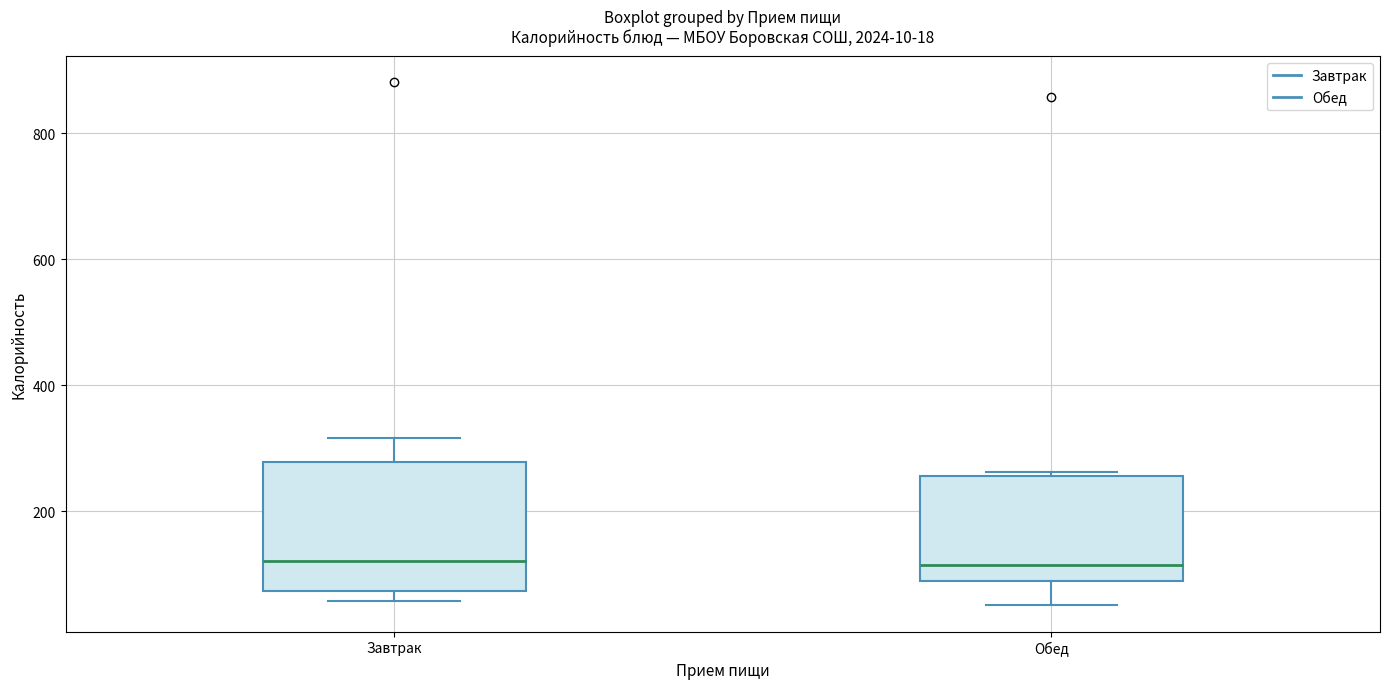

Which box is the tallest, from its lower edge to its upper edge?

Завтрак